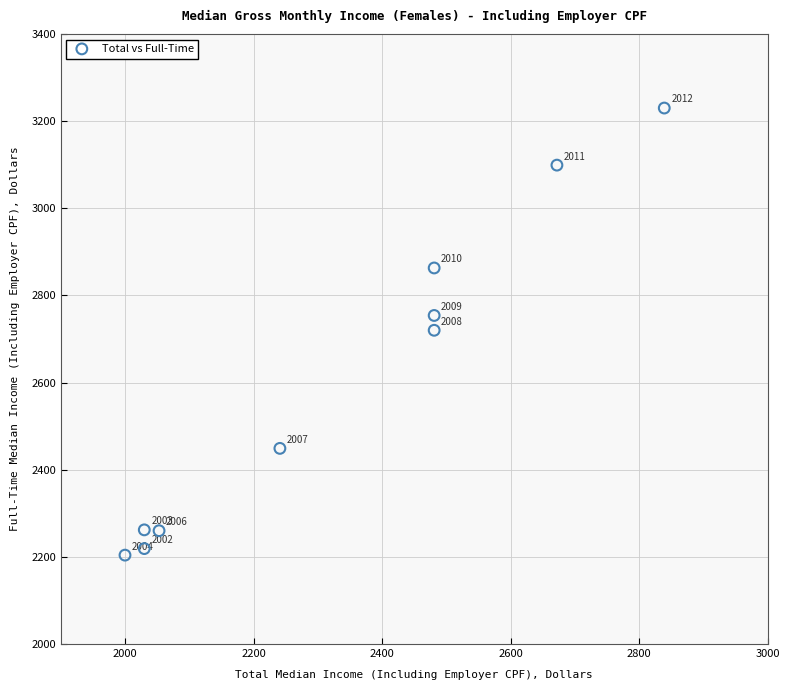

What is the range of Y values (max minus min)?

1026